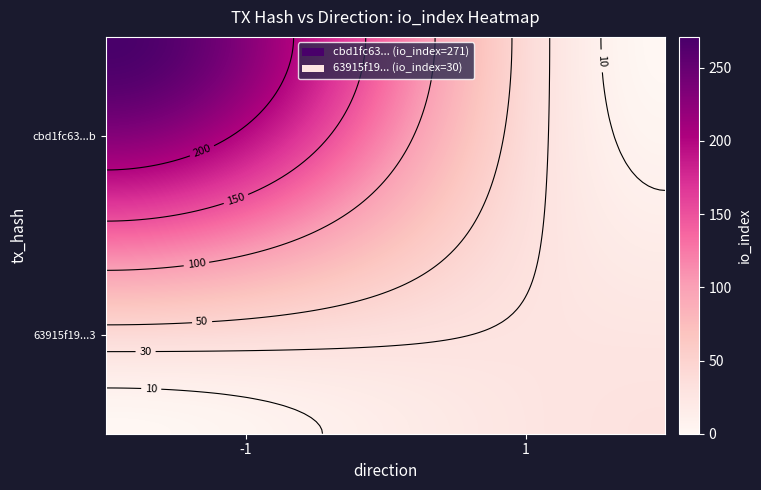

What is the difference between the maximum and minimum values in the 63915f195356a75b942ec95ce77f1e48ba98c23 series?

29